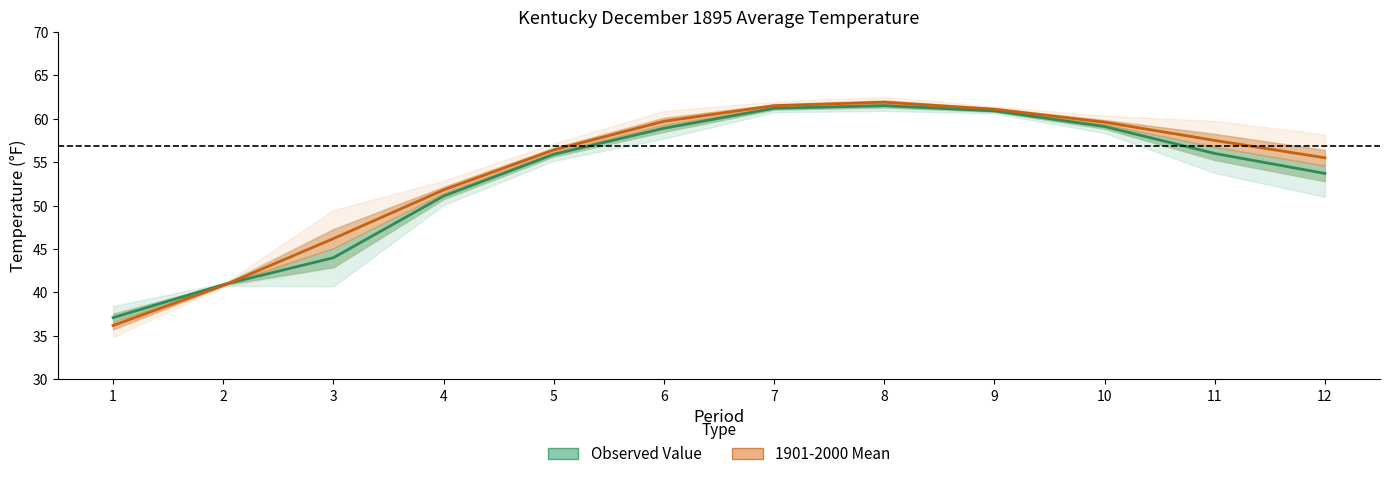

At which label does 1901-2000 Mean first exceed 57?

6